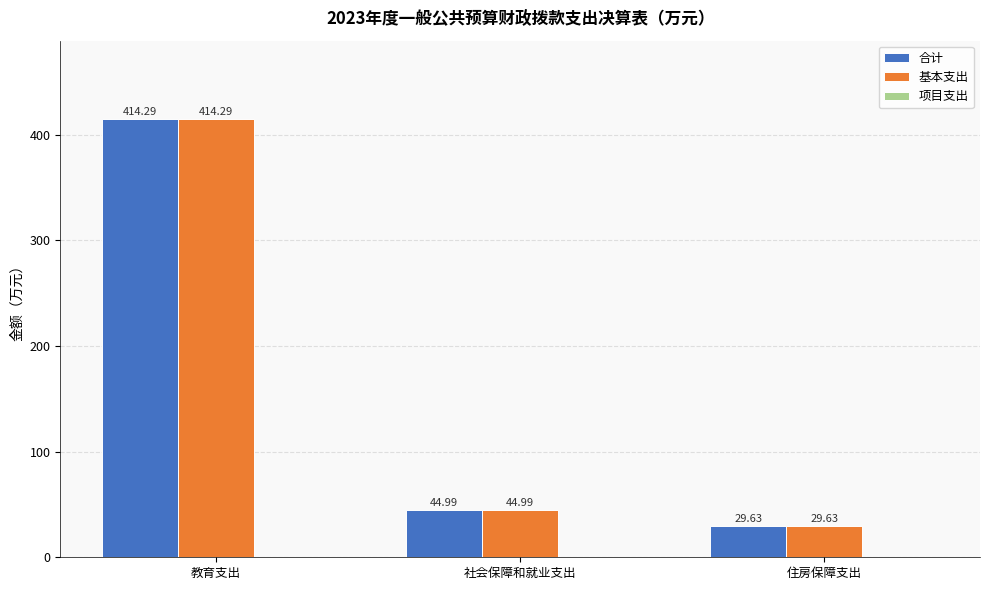

What is the value of the 合计 bar at the 1st from the left?

414.3